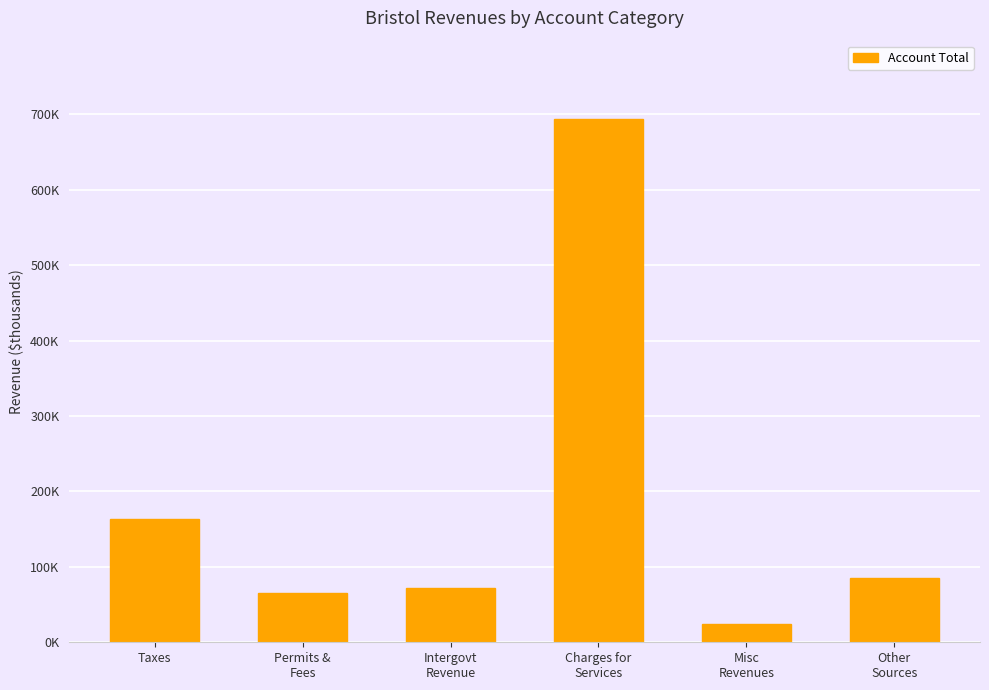

What is the difference between the maximum and second lowest values?

628.2